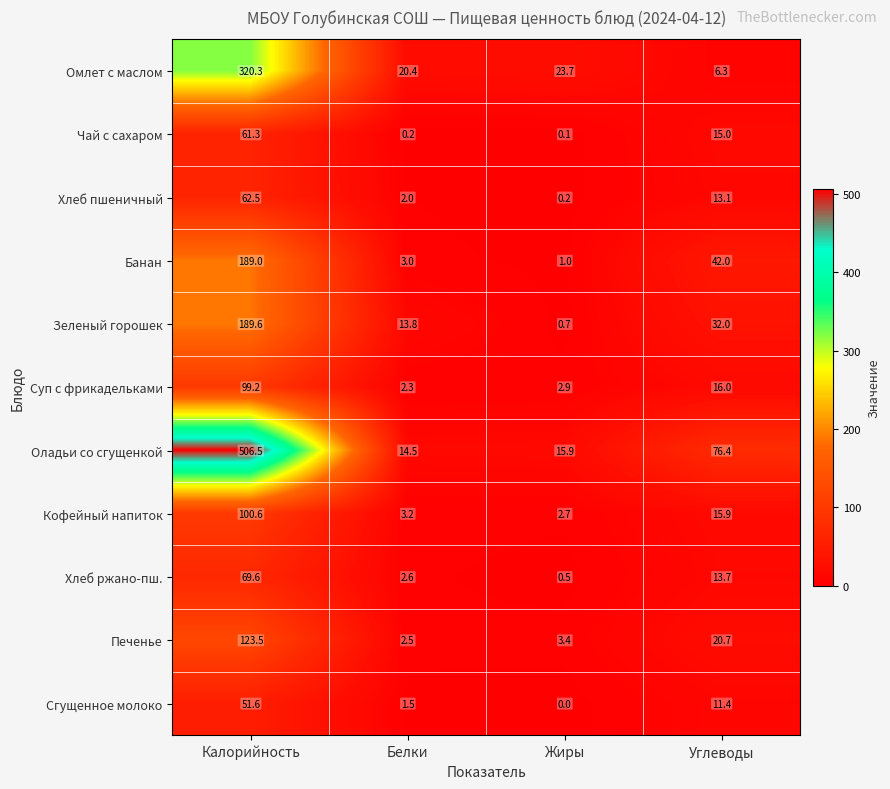

The Зеленый горошек series shows 0.7 at Жиры. True or false?

True